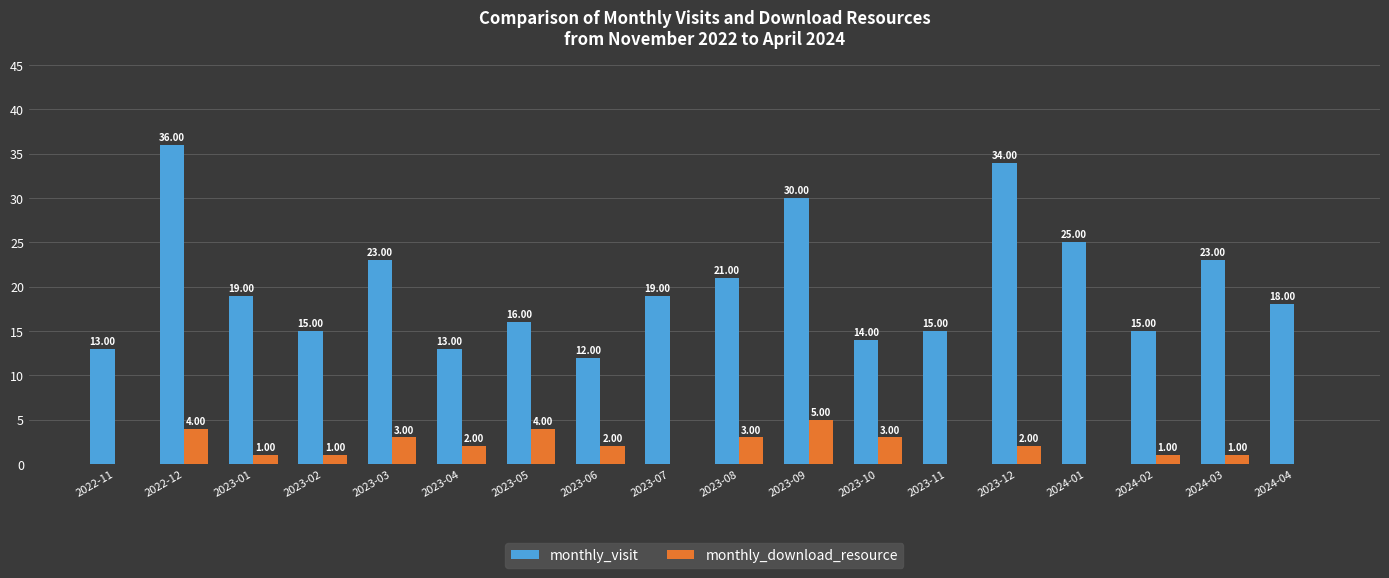

What are all the series names shown in the legend?

monthly_visit, monthly_download_resource